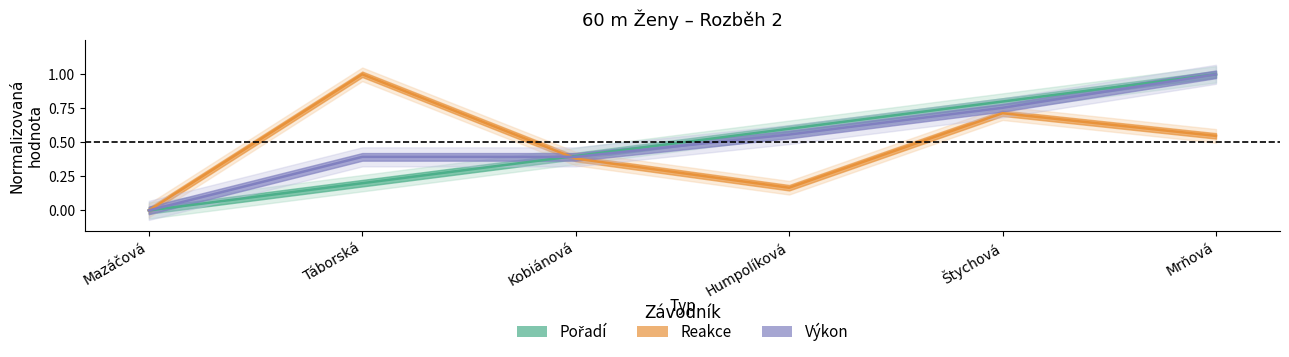

How many intersections are there between Výkon and Reakce?

1